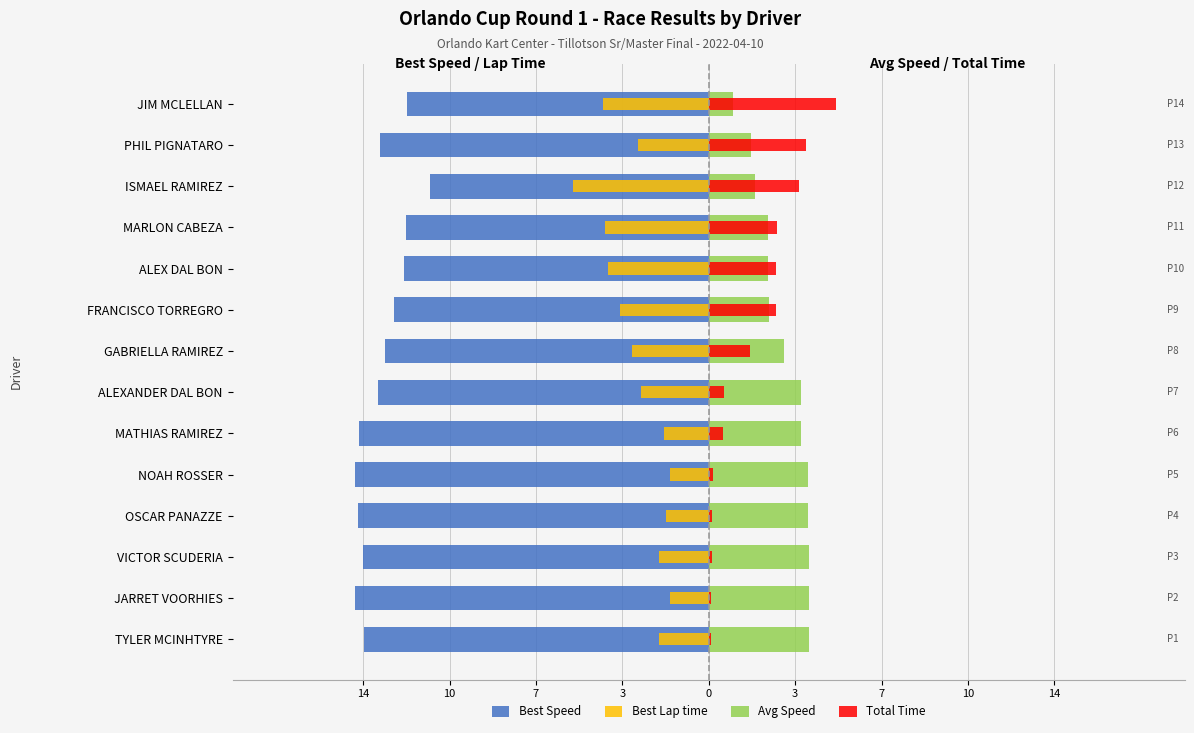

What is the smallest value displayed?

-14.3